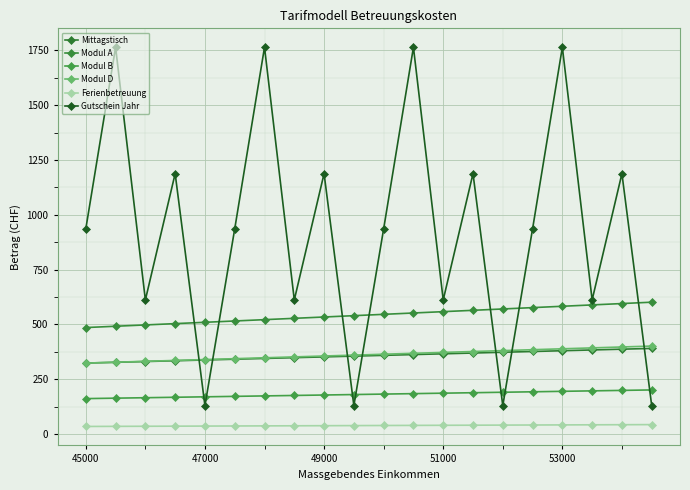

How many lines are shown in the chart?

6